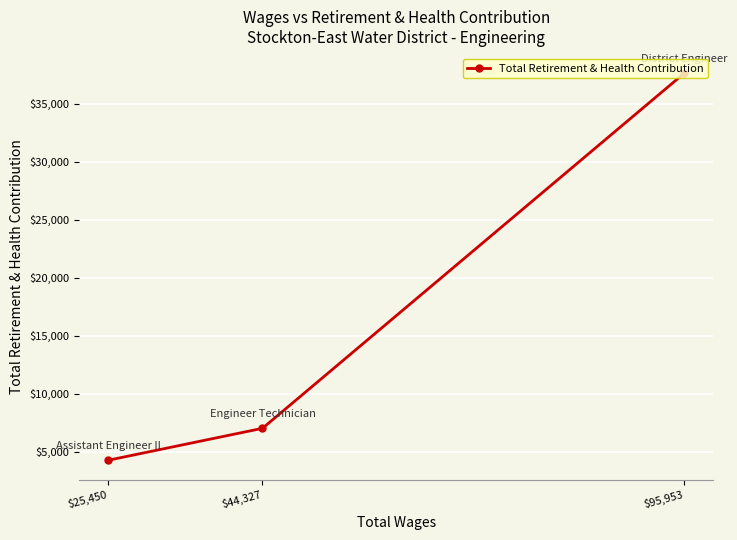

How many data points are less than 7023?

1